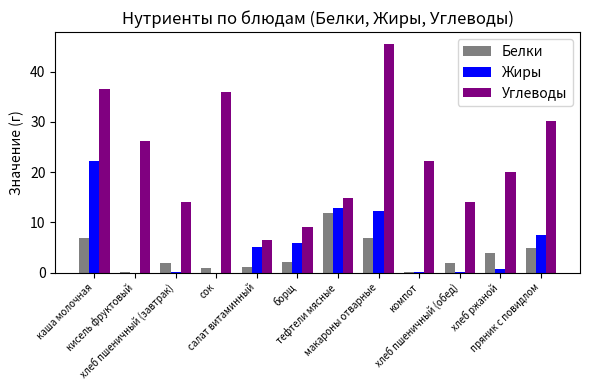

How many data points in Углеводы are above 22?

6